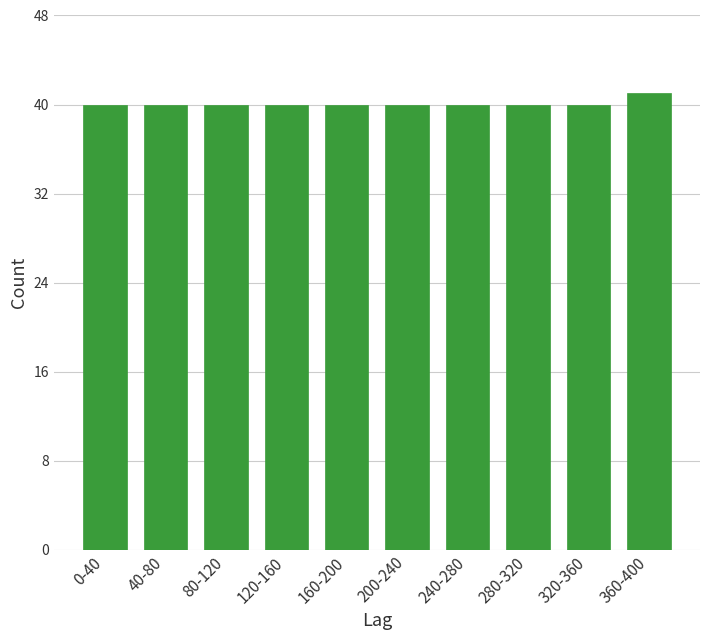

Reading left to right, transcribe all the data shown in this chart.

40	40	40	40	40	40	40	40	40	41